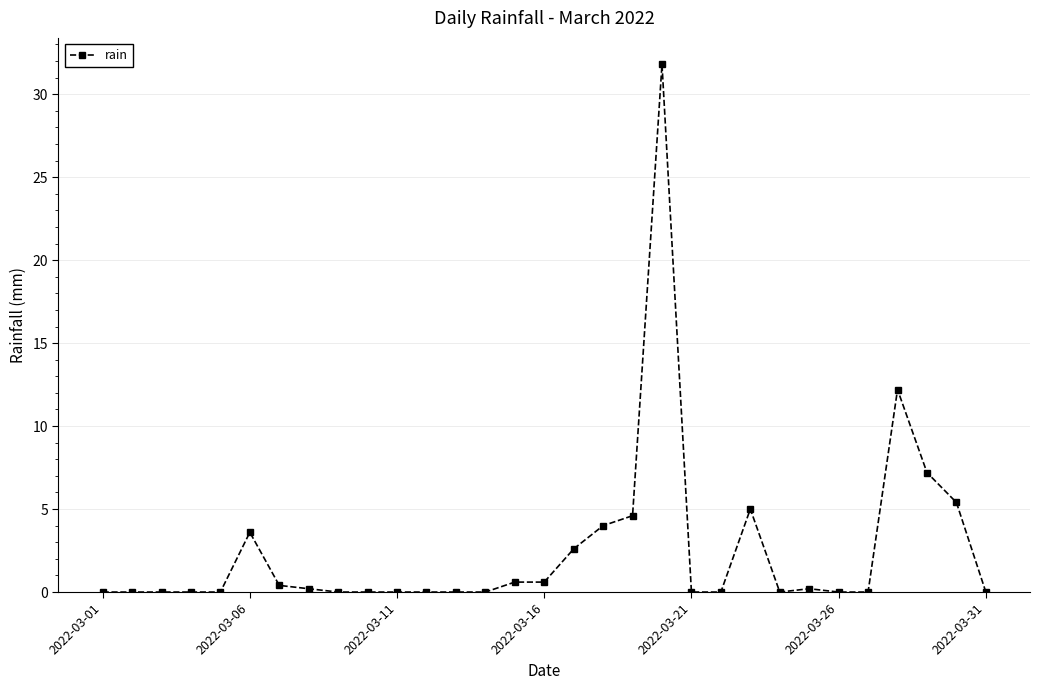

Count the number of categories in the chart.

31